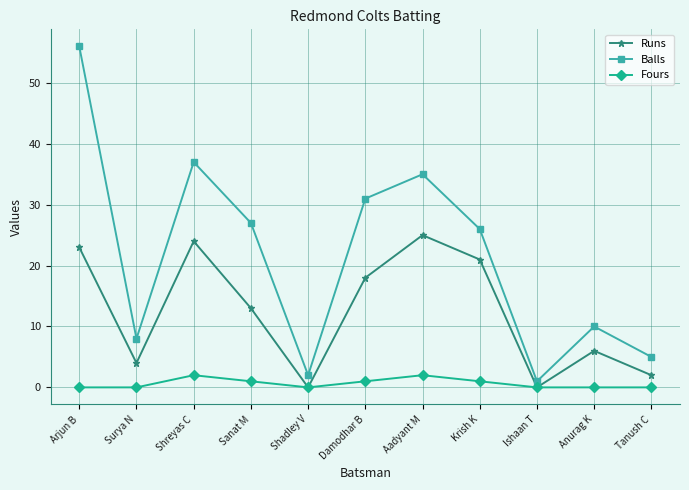

How many lines are shown in the chart?

3